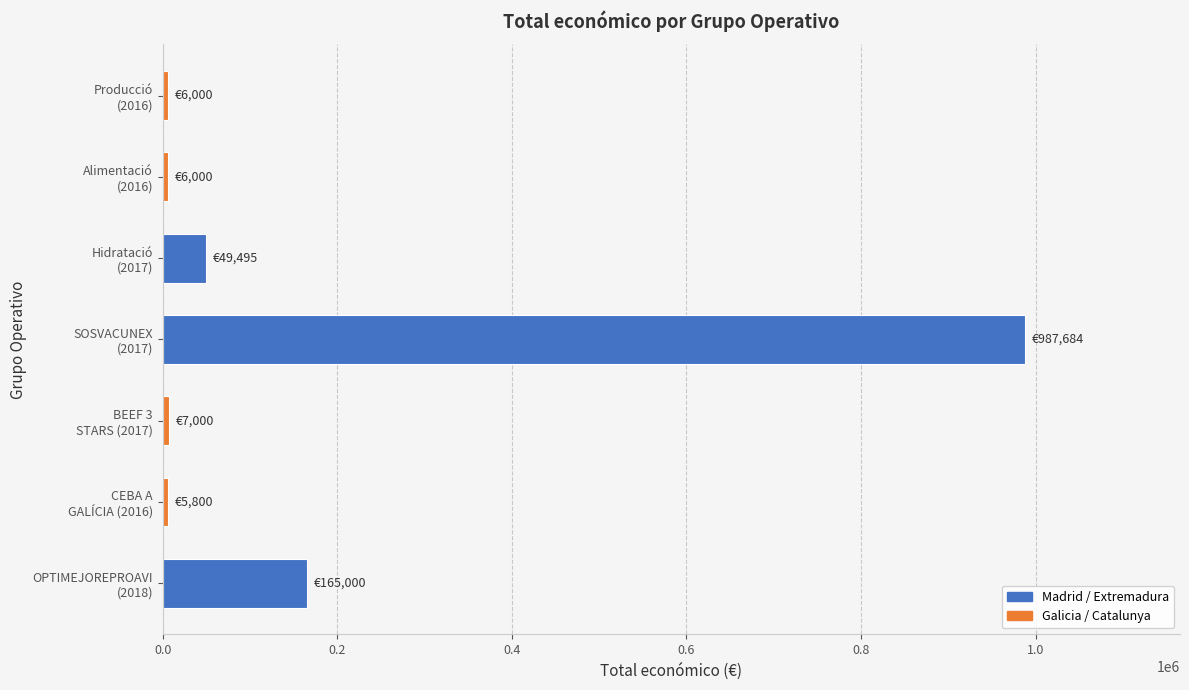

What is the difference between the second highest and second lowest values?

159000